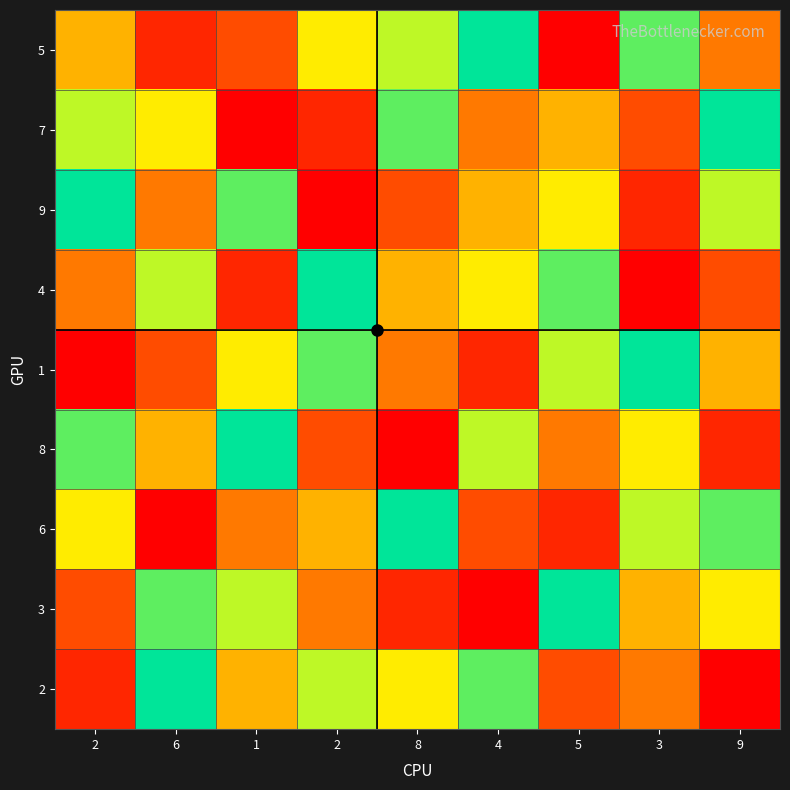

What is the total value across all series at 5?

45